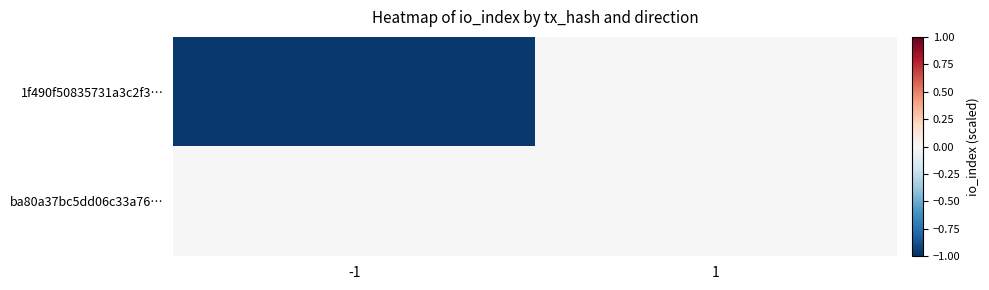

List the series in order of their peak value, highest first.

1f490f50835731a3c2f3…, ba80a37bc5dd06c33a76…